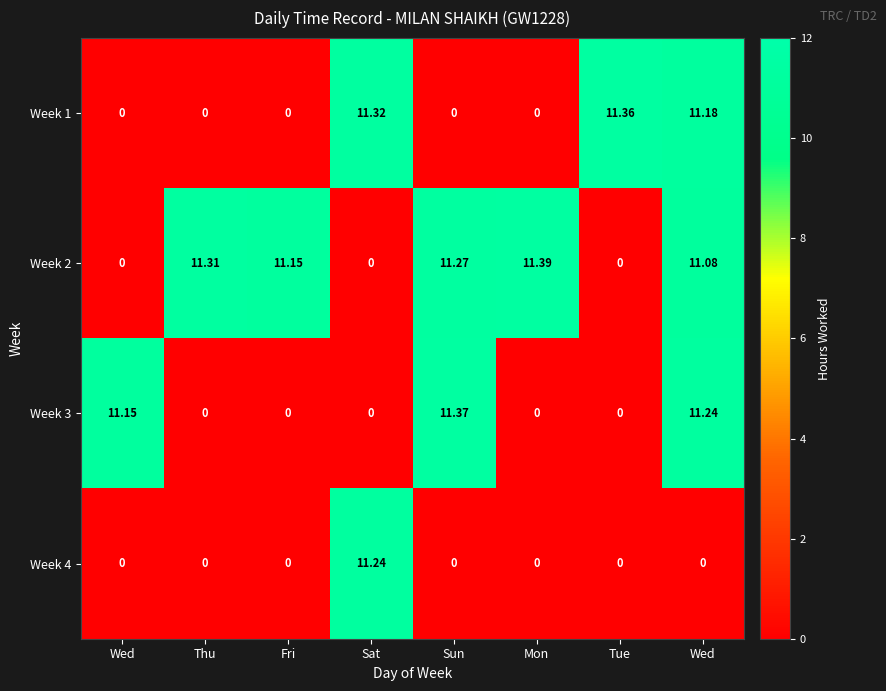

Which series changed the most between Wed and Tue?

Week 1